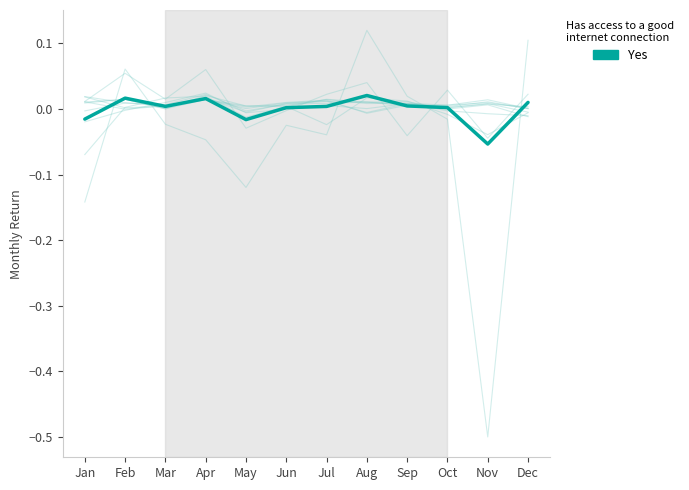

Reading right to left, list all the values displayed in this chart.

Dec=0.0	Nov=-0.1	Oct=0.0	Sep=0.0	Aug=0.0	Jul=0.0	Jun=0.0	May=-0.0	Apr=0.0	Mar=0.0	Feb=0.0	Jan=-0.0